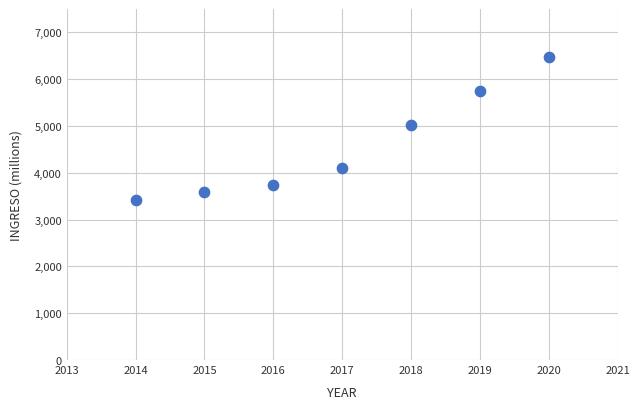

What is the average Y value?

4586.0